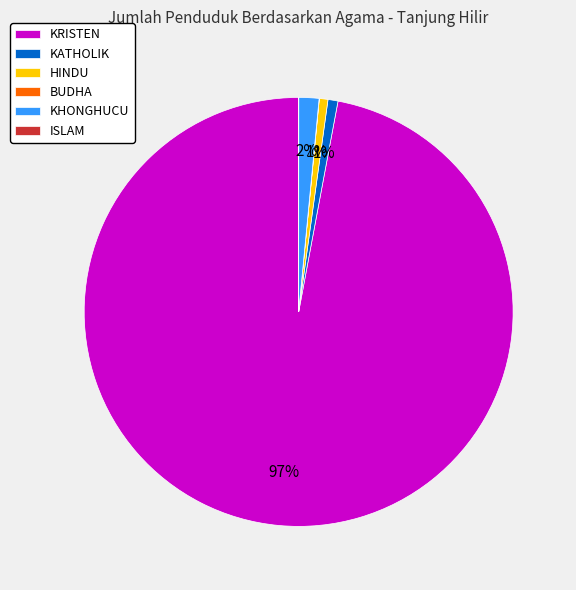

Which has a higher value, KRISTEN or KHONGHUCU?

KRISTEN